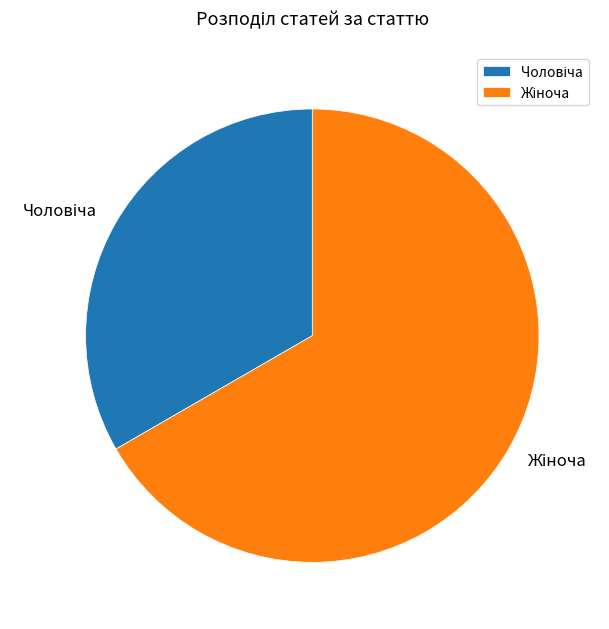

Is there a majority slice in this chart?

Yes